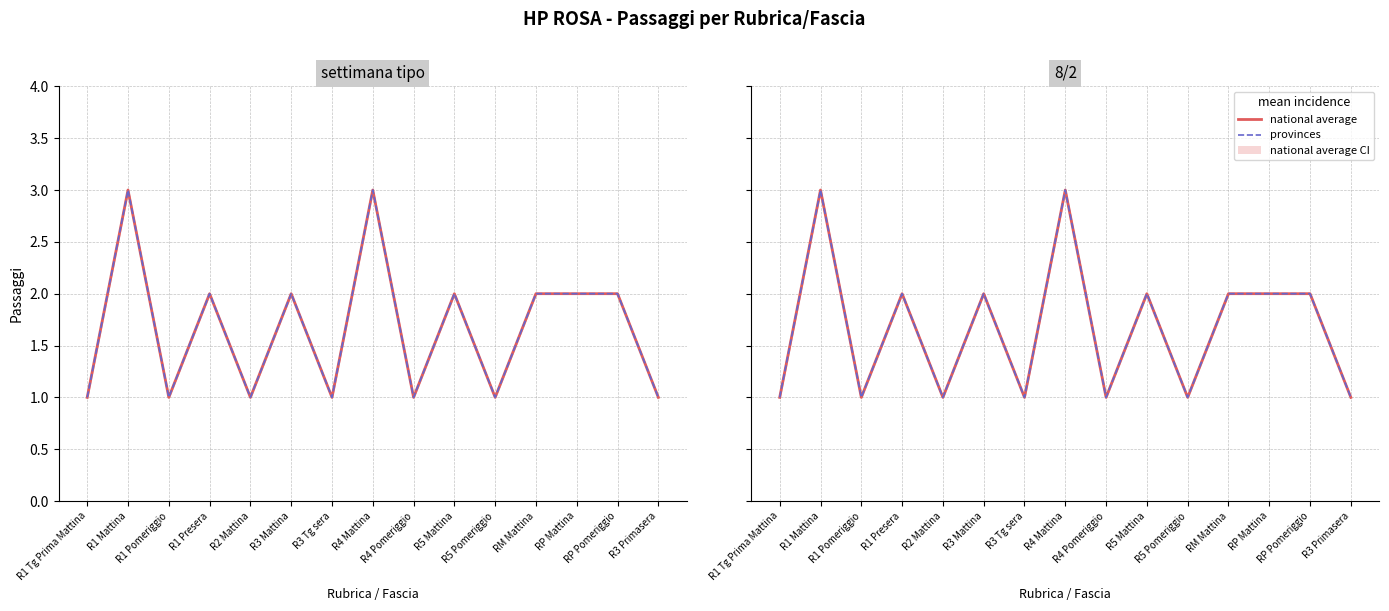

Where does the settimana tipo series first go above 2?

R1 Mattina